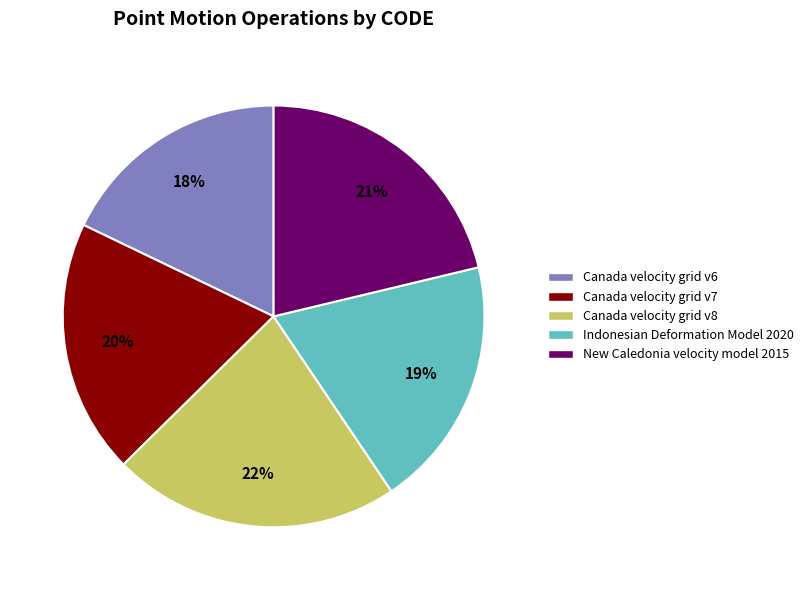

Does Indonesian Deformation Model 2020 represent more than half of the total?

No